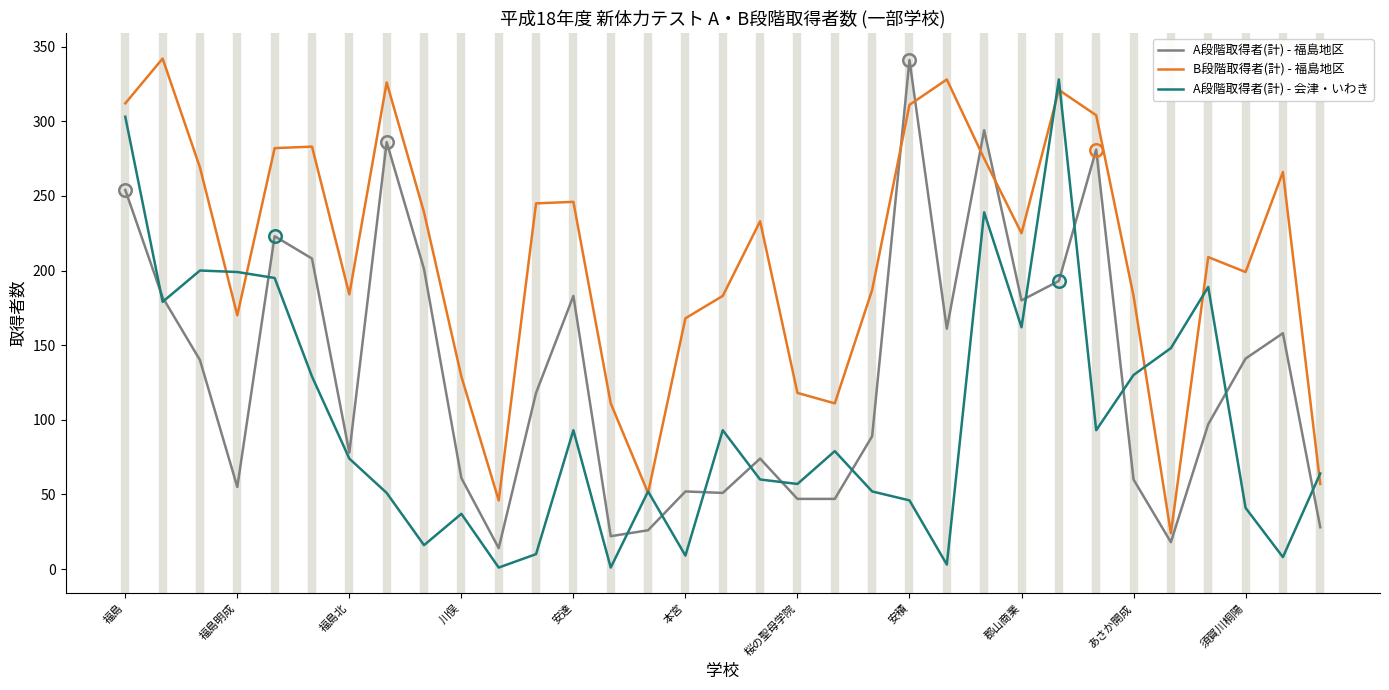

Rank the series by their average value, from highest to lowest.

B段階取得者(計) - 福島地区, A段階取得者(計) - 福島地区, A段階取得者(計) - 会津・いわき